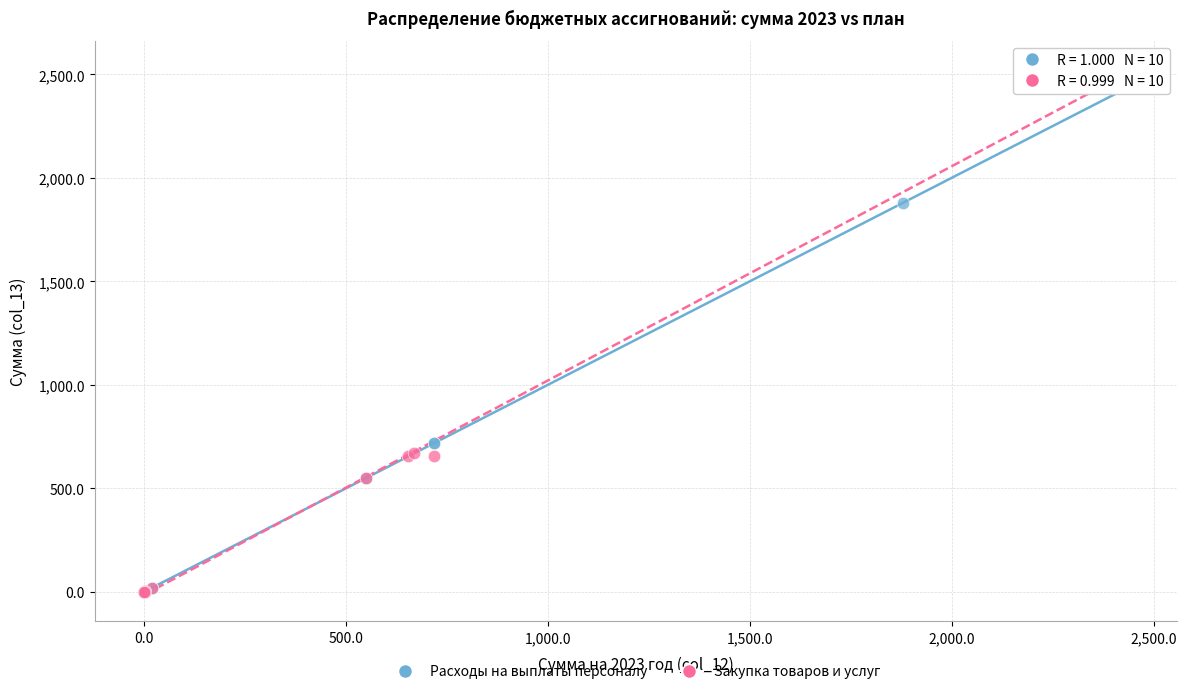

What are all the series names shown in the legend?

Расходы на выплаты персоналу, Закупка товаров и услуг